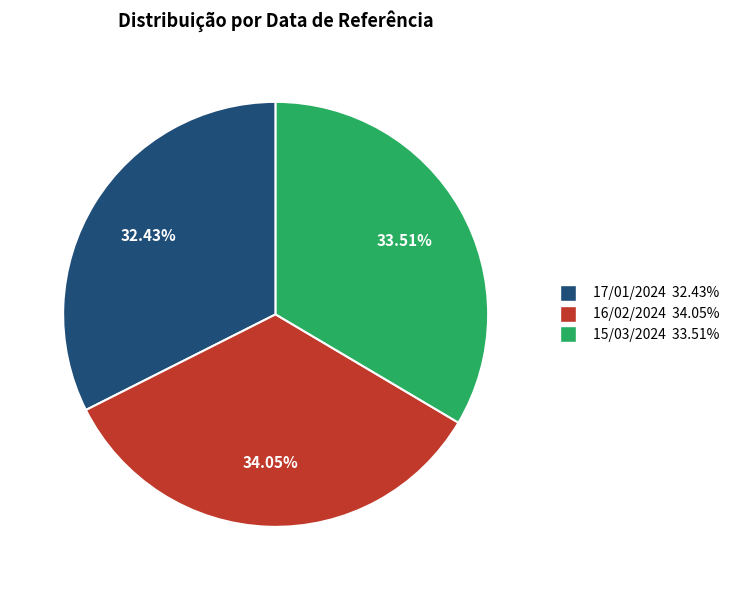

What is the largest slice in the pie chart?

16/02/2024